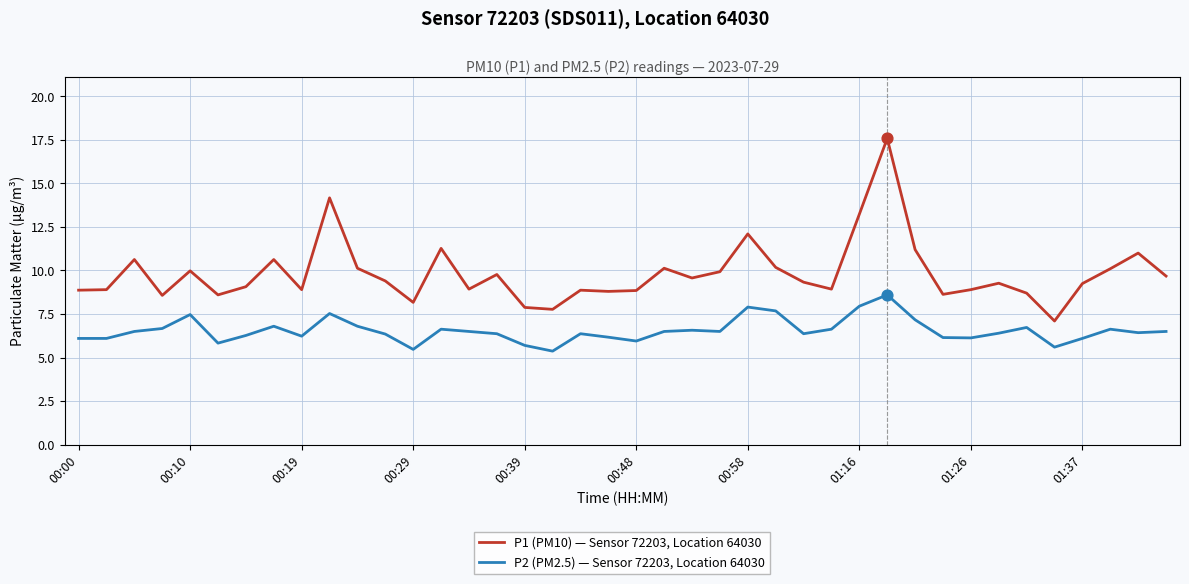

Which series has the largest total across all categories?

P1 (PM10) — Sensor 72203, Location 64030